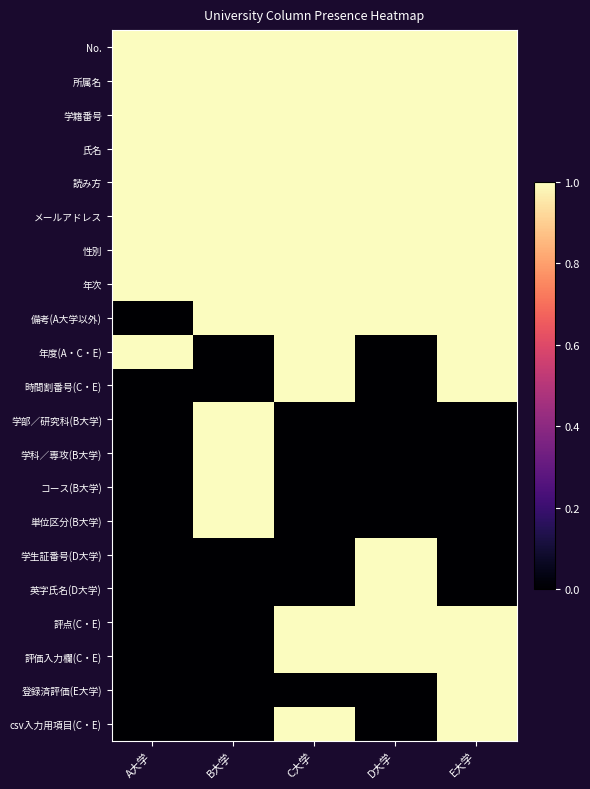

Reading left to right, what are all the values shown in this chart?

No.: A大学=1	B大学=1	C大学=1	D大学=1	E大学=1
所属名: A大学=1	B大学=1	C大学=1	D大学=1	E大学=1
学籍番号: A大学=1	B大学=1	C大学=1	D大学=1	E大学=1
氏名: A大学=1	B大学=1	C大学=1	D大学=1	E大学=1
読み方: A大学=1	B大学=1	C大学=1	D大学=1	E大学=1
メールアドレス: A大学=1	B大学=1	C大学=1	D大学=1	E大学=1
性別: A大学=1	B大学=1	C大学=1	D大学=1	E大学=1
年次: A大学=1	B大学=1	C大学=1	D大学=1	E大学=1
備考(A大学以外): A大学=0	B大学=1	C大学=1	D大学=1	E大学=1
年度(A・C・E): A大学=1	B大学=0	C大学=1	D大学=0	E大学=1
時間割番号(C・E): A大学=0	B大学=0	C大学=1	D大学=0	E大学=1
学部／研究科(B大学): A大学=0	B大学=1	C大学=0	D大学=0	E大学=0
学科／専攻(B大学): A大学=0	B大学=1	C大学=0	D大学=0	E大学=0
コース(B大学): A大学=0	B大学=1	C大学=0	D大学=0	E大学=0
単位区分(B大学): A大学=0	B大学=1	C大学=0	D大学=0	E大学=0
学生証番号(D大学): A大学=0	B大学=0	C大学=0	D大学=1	E大学=0
英字氏名(D大学): A大学=0	B大学=0	C大学=0	D大学=1	E大学=0
評点(C・E): A大学=0	B大学=0	C大学=1	D大学=1	E大学=1
評価入力欄(C・E): A大学=0	B大学=0	C大学=1	D大学=1	E大学=1
登録済評価(E大学): A大学=0	B大学=0	C大学=0	D大学=0	E大学=1
csv入力用項目(C・E): A大学=0	B大学=0	C大学=1	D大学=0	E大学=1